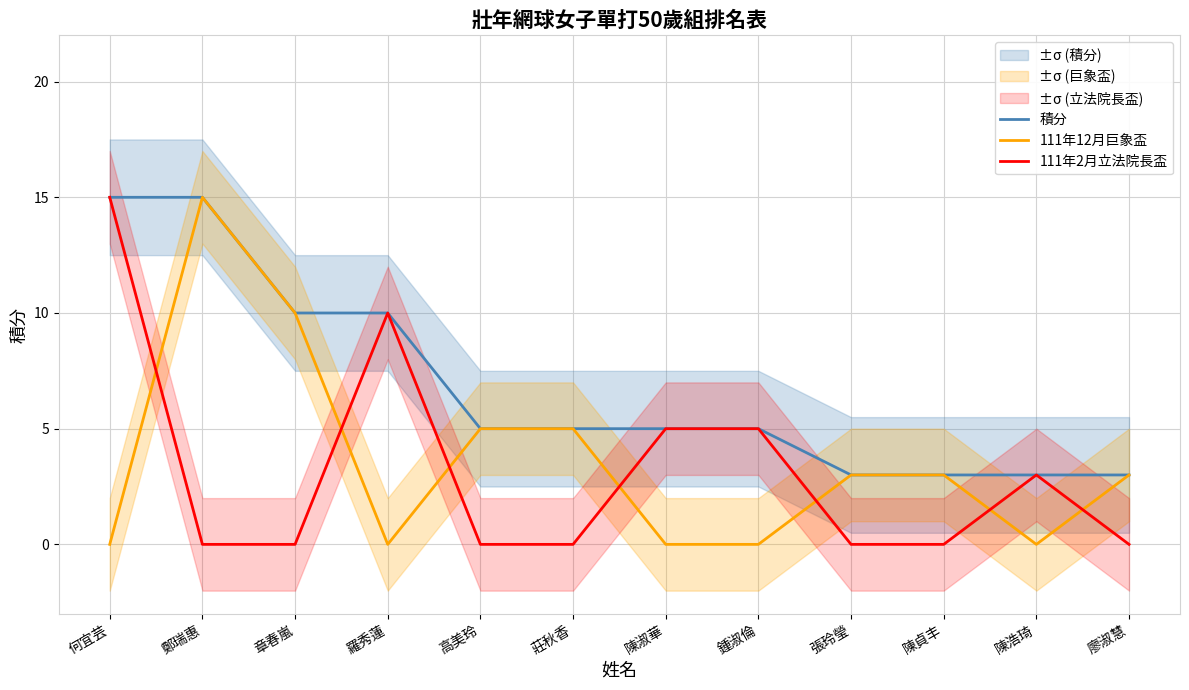

Which category has the highest value across all series?

何宜芸